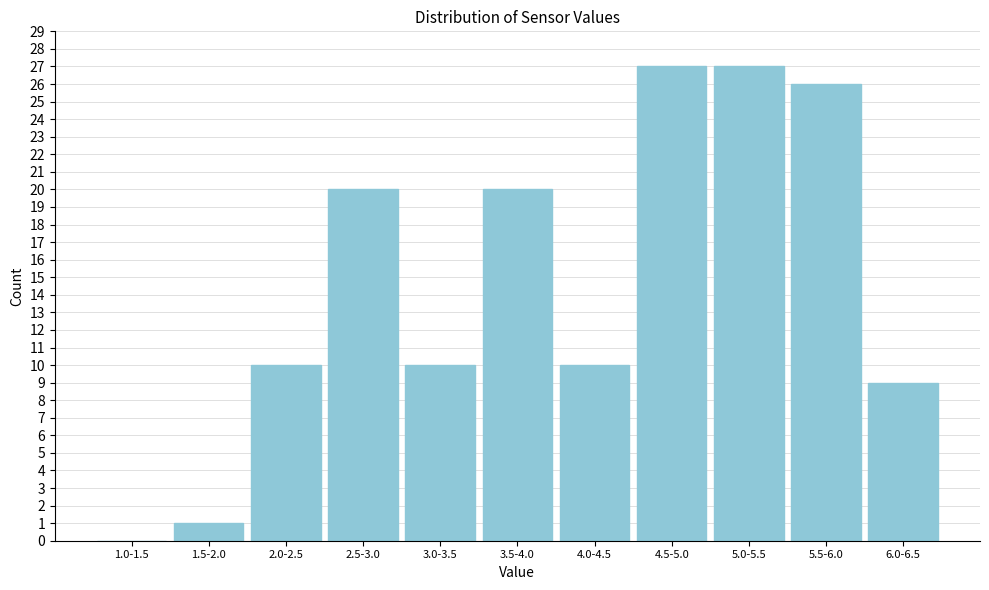

Reading left to right, extract all data points from this chart.

1.0-1.5=0	1.5-2.0=1	2.0-2.5=10	2.5-3.0=20	3.0-3.5=10	3.5-4.0=20	4.0-4.5=10	4.5-5.0=27	5.0-5.5=27	5.5-6.0=26	6.0-6.5=9